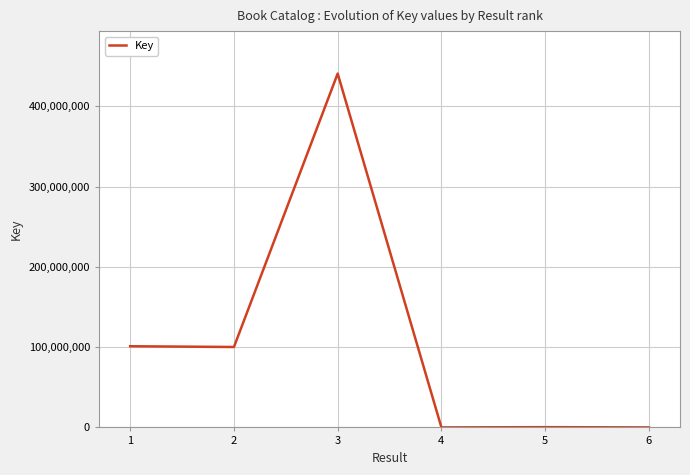

True or false: the data shows 101162742 at 1.

True